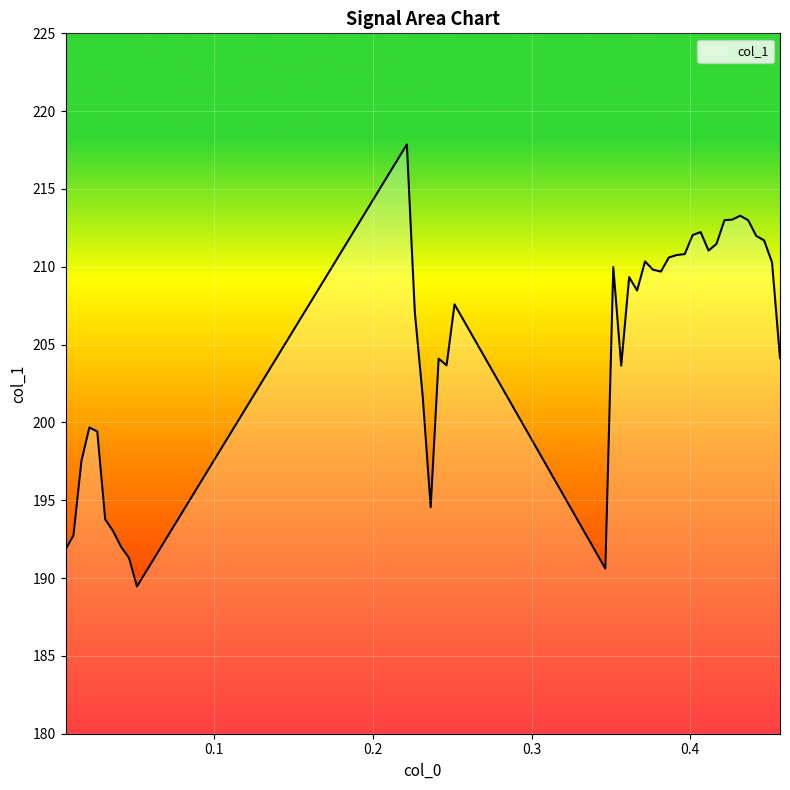

What is the minimum value shown in the chart?

189.5